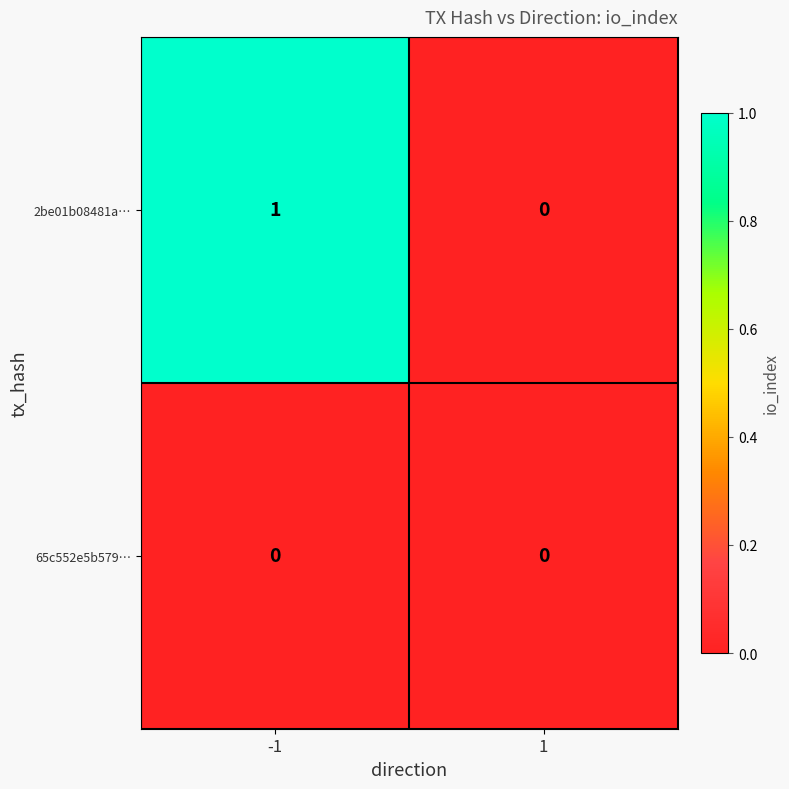

Reading right to left, transcribe all the data shown in this chart.

2be01b08481a…: 1=0	-1=1
65c552e5b579…: 1=0	-1=0